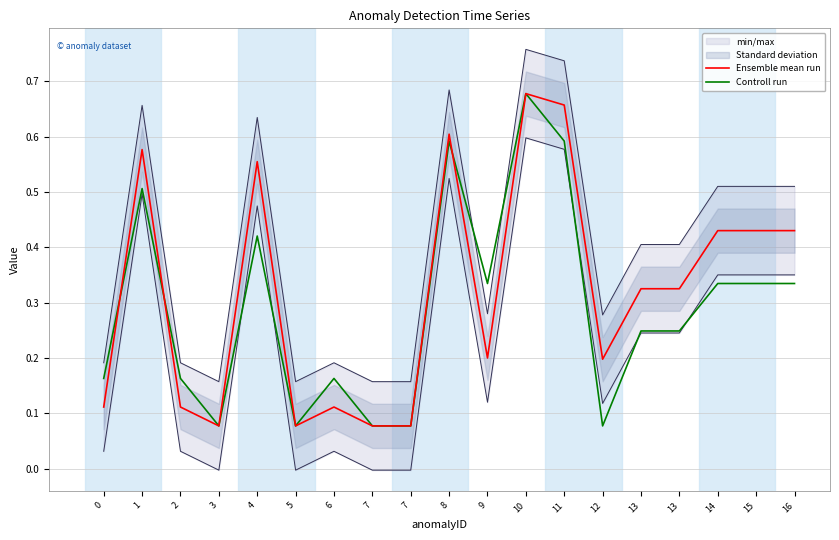

Count the Ensemble mean run values in the range 0 to 1.

19